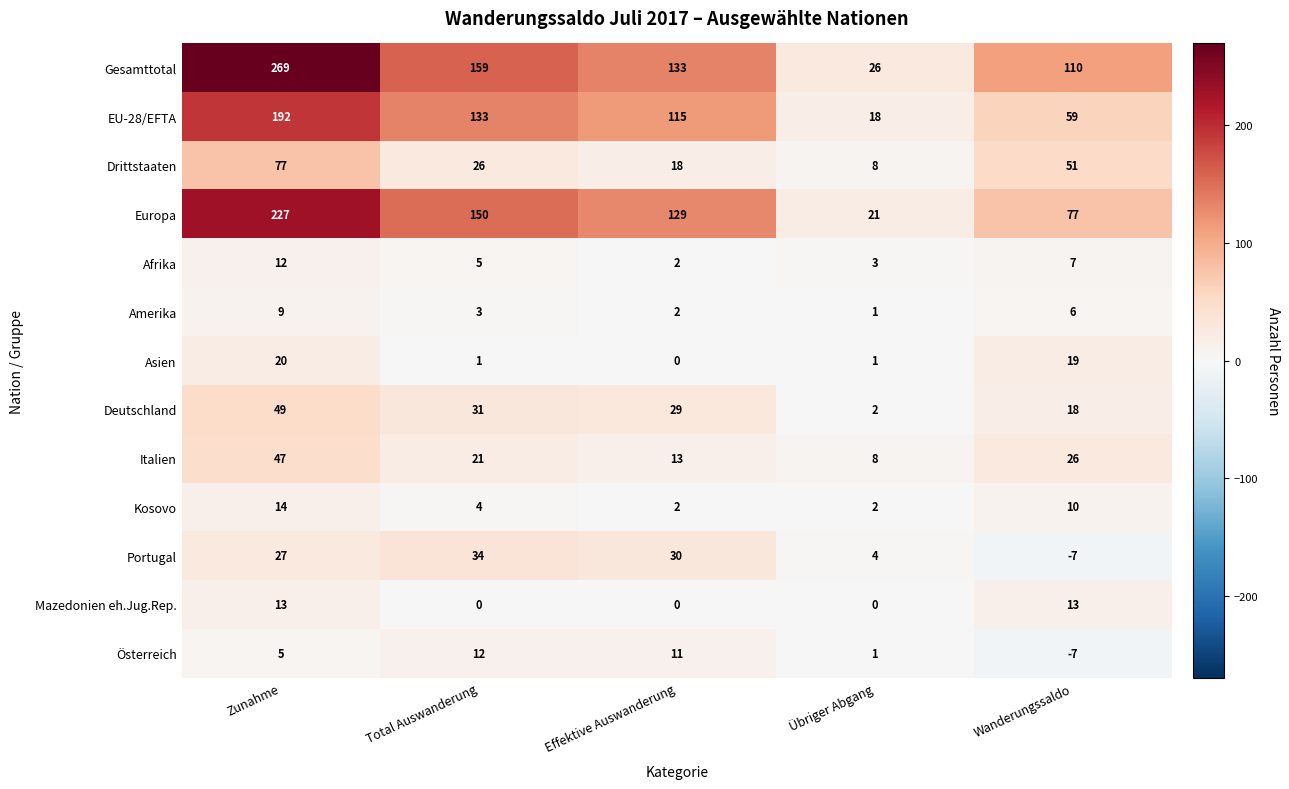

What is the total value across all series at Effektive Auswanderung?

484